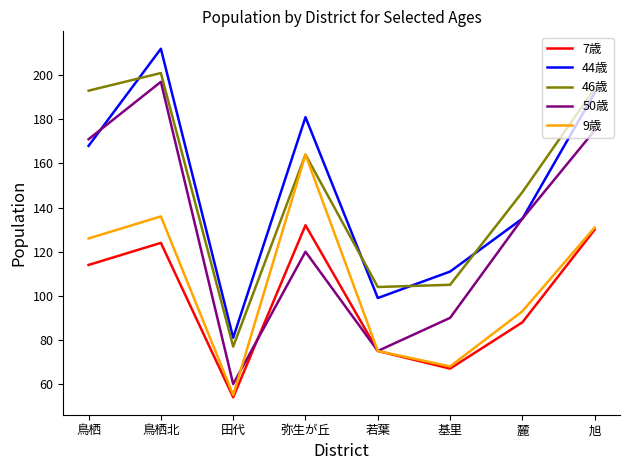

The value of 46歳 at 麓 is 147. True or false?

True